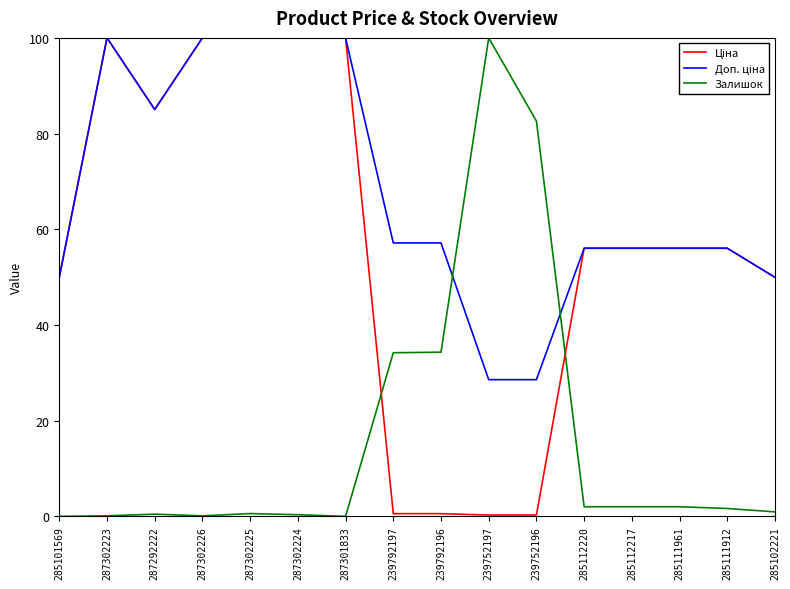

The Залишок series shows 0.4 at 287302224. True or false?

True